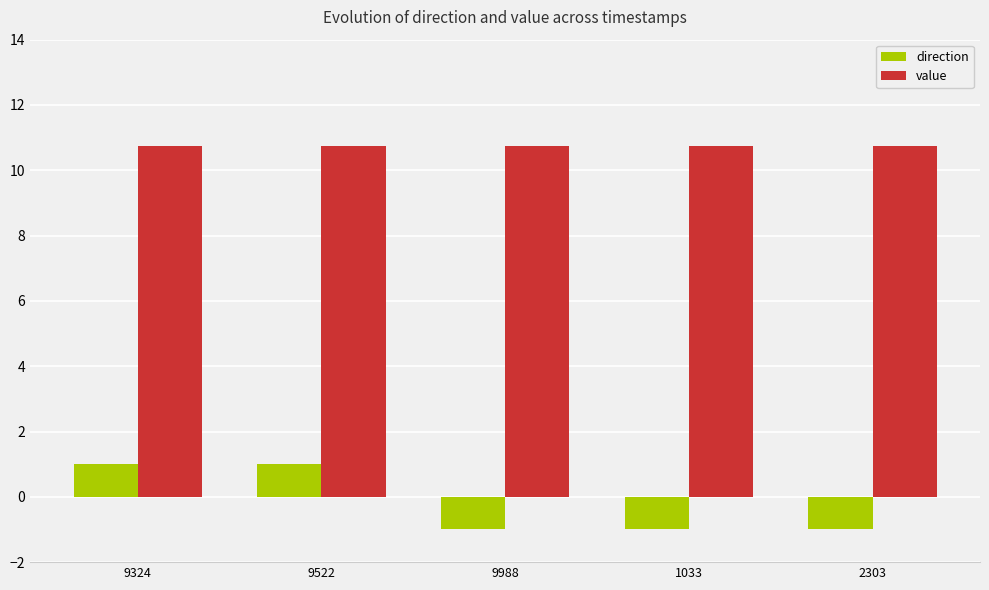

Is the value of direction at 9522 greater than the value of value at 9324?

No